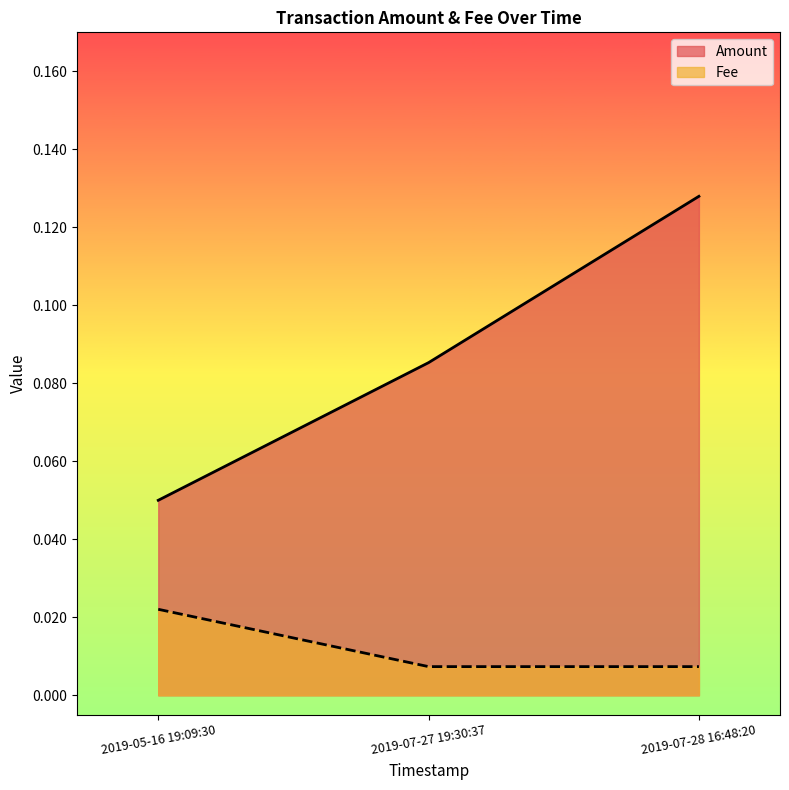

At which category does the chart reach its peak across all series?

2019-07-28 16:48:20